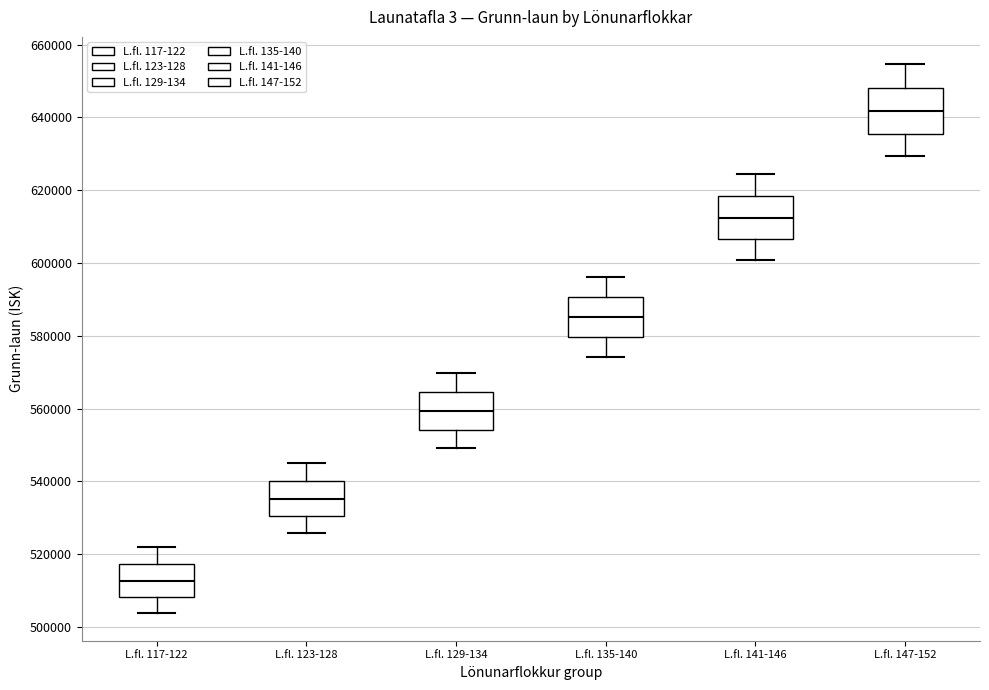

Reading left to right, transcribe this box plot: for each box, give where its median line is, the range the box spans, and where its two whiskers end, as read against the y-axis. The values are not printed on the chart, so give them approximately, as read against the axis.

L.fl. 117-122: median 512000, box 508000 to 518000, whiskers 504000 to 522000
L.fl. 123-128: median 536000, box 530000 to 540000, whiskers 526000 to 546000
L.fl. 129-134: median 560000, box 554000 to 564000, whiskers 550000 to 570000
L.fl. 135-140: median 586000, box 580000 to 590000, whiskers 574000 to 596000
L.fl. 141-146: median 612000, box 606000 to 618000, whiskers 600000 to 624000
L.fl. 147-152: median 642000, box 636000 to 648000, whiskers 630000 to 654000